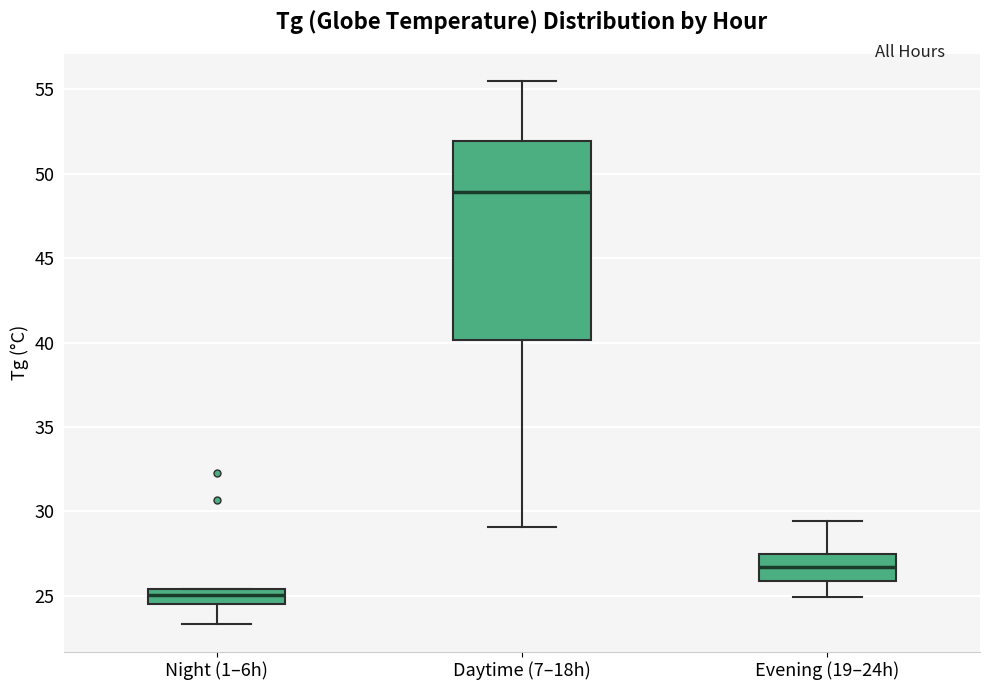

Which box is the tallest, from its lower edge to its upper edge?

Daytime (7–18h)